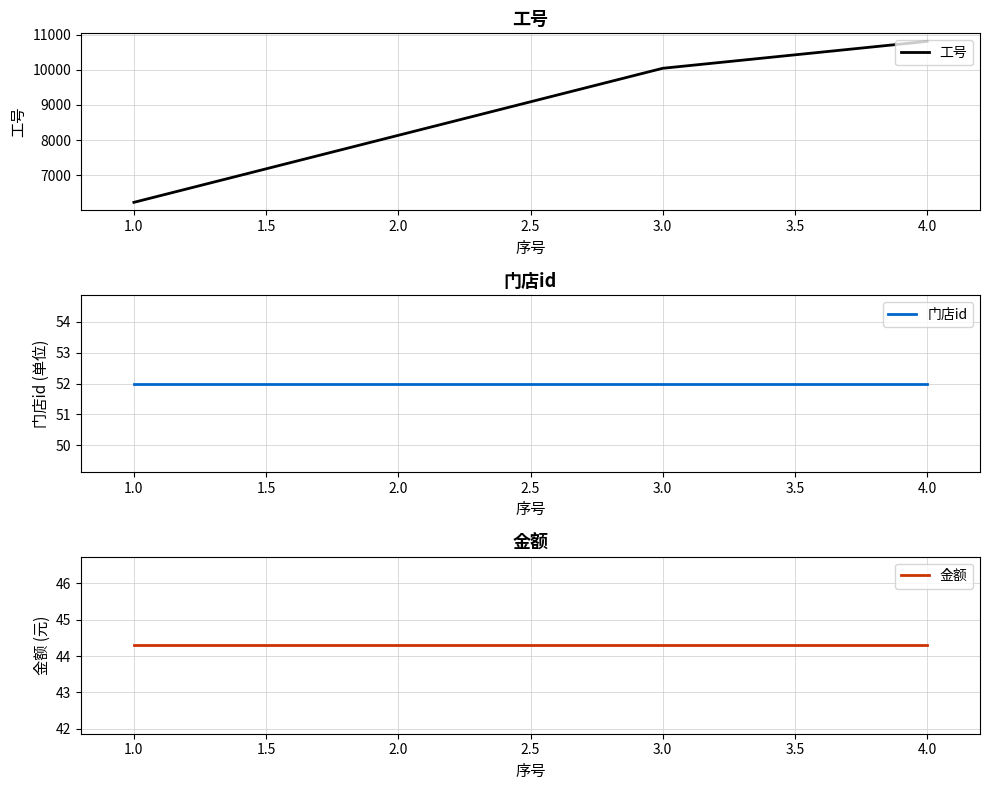

Count the 工号 values in the range 6231 to 10808.

3